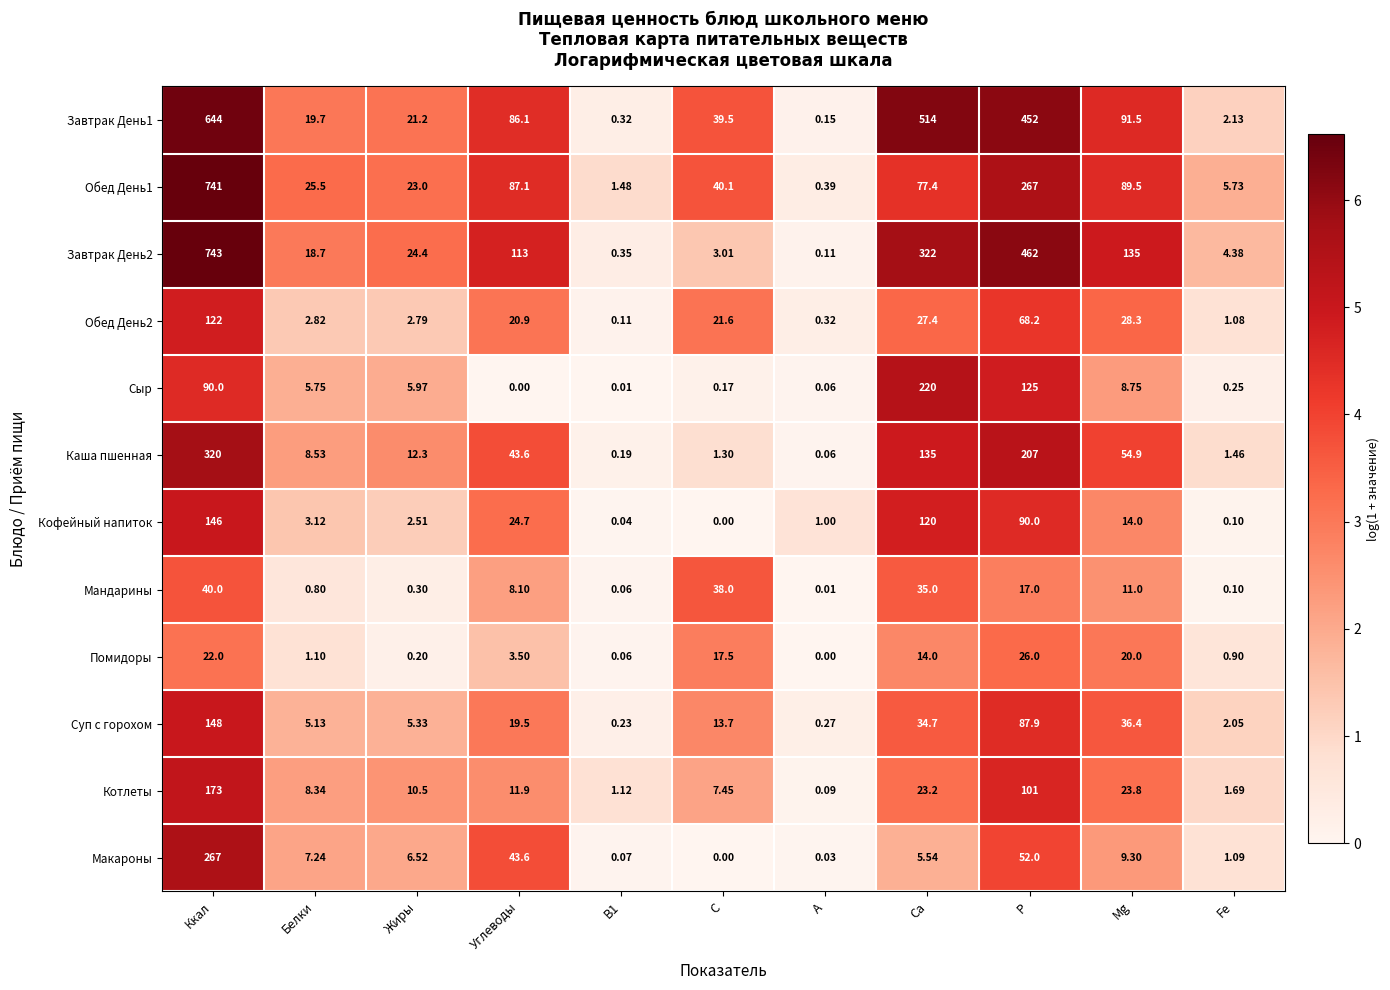

At Ккал, list the series in order from smallest to largest.

Помидоры, Мандарины, Сыр, Обед День2, Кофейный напиток, Суп с горохом, Котлеты, Макароны, Каша пшенная, Завтрак День1, Обед День1, Завтрак День2